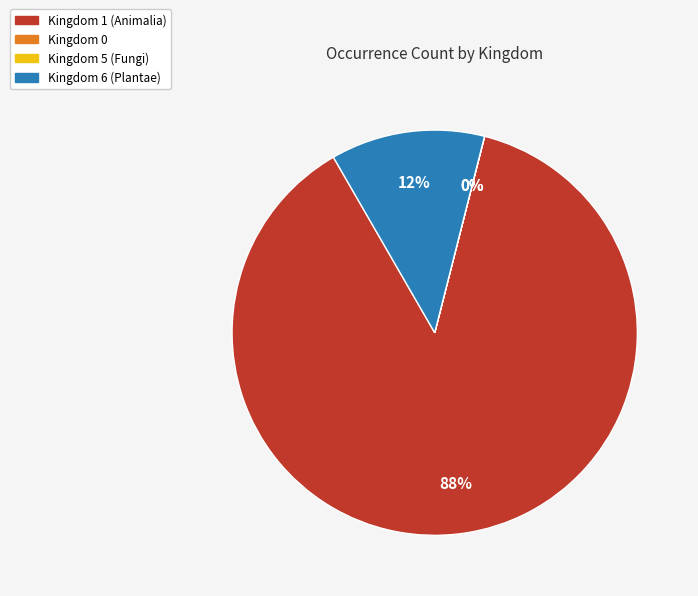

To the nearest percent, what is the average slice percentage?

25%